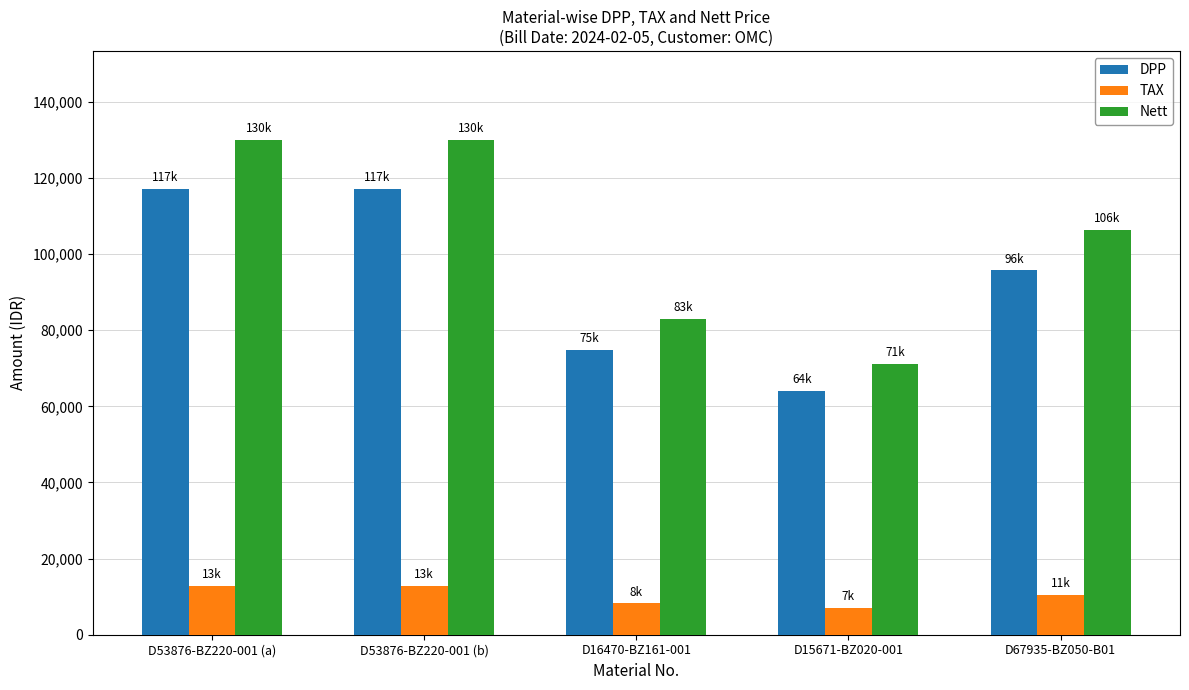

What is the minimum value for DPP?

64083